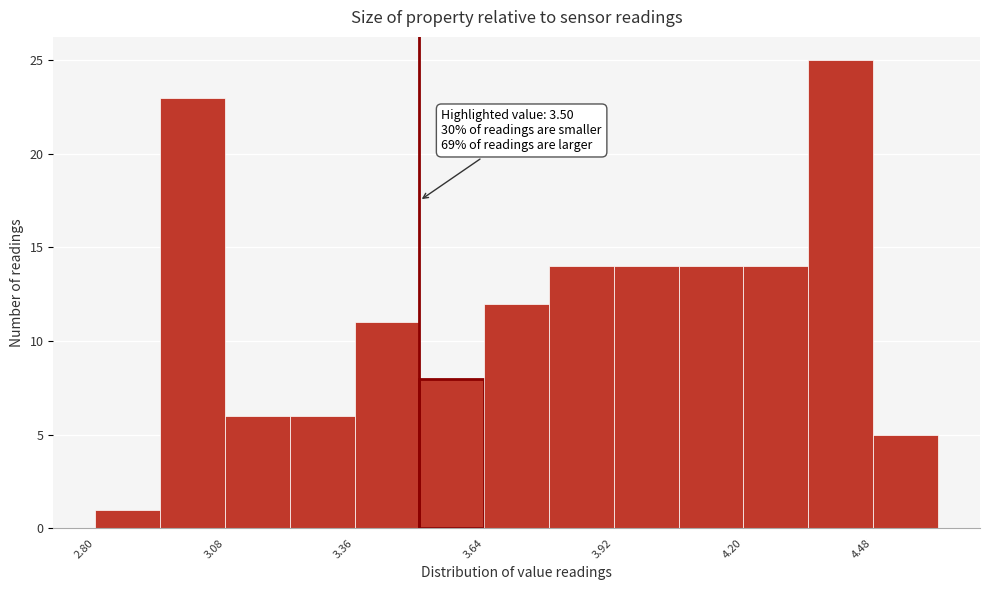

Around what value on the x-axis is the tallest bar? Give the approximate position of its centre, as read against the axis.

4.40